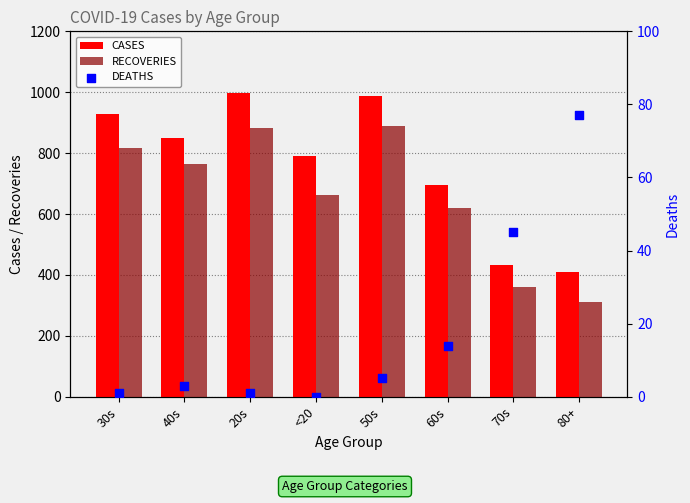

Which series contains the lowest Y value?

DEATHS